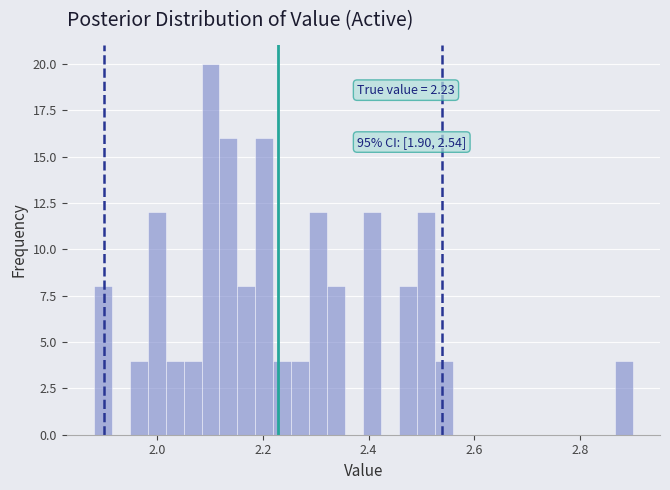

Around what value on the x-axis is the tallest bar? Give the approximate position of its centre, as read against the axis.

2.10